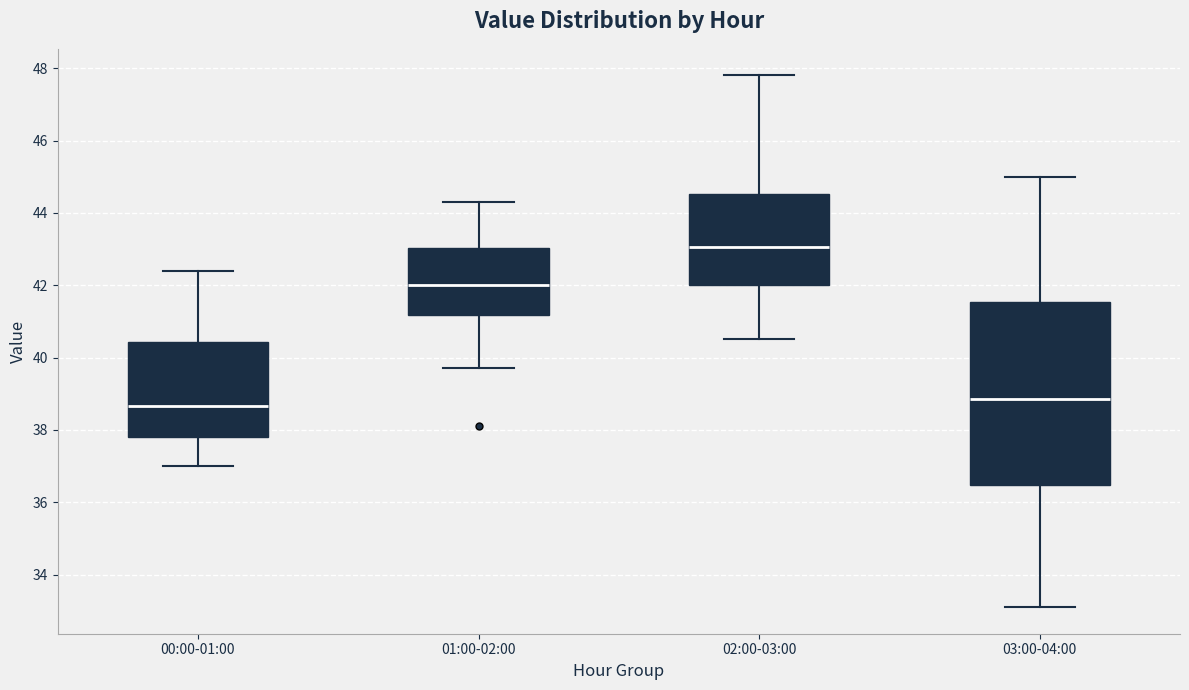

Which box has the lowest median line?

00:00-01:00